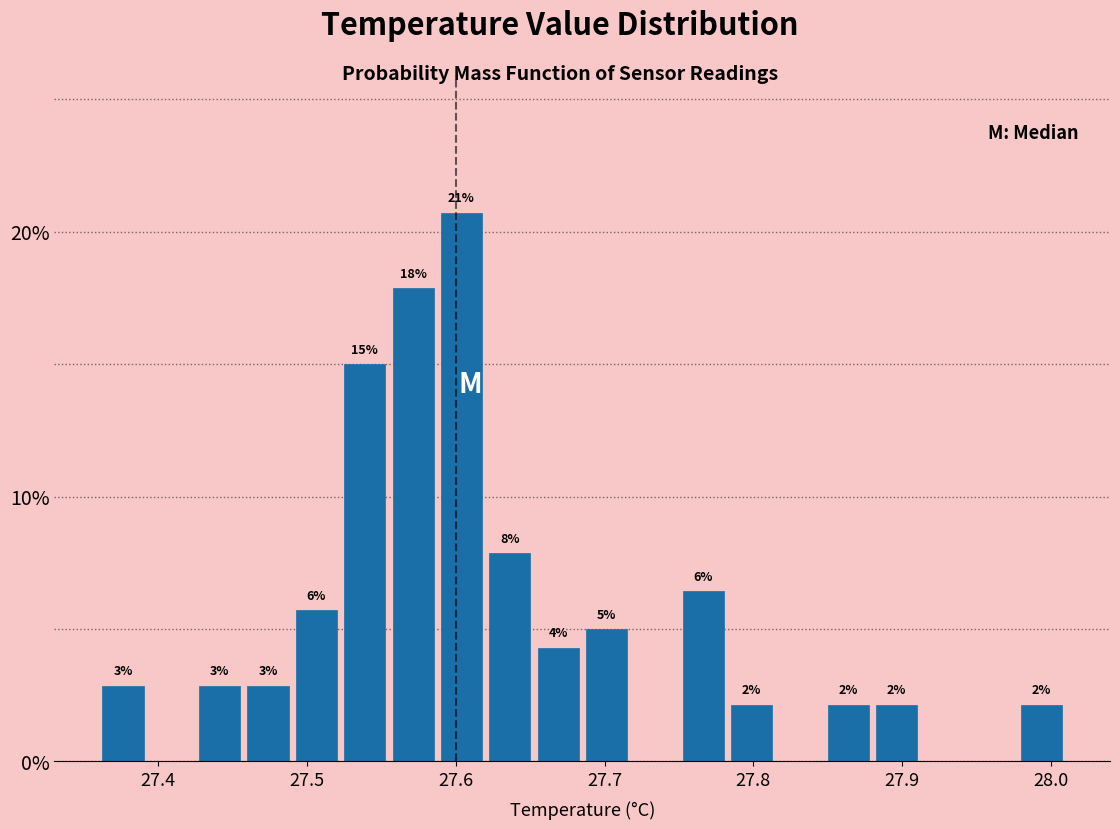

Read against the x-axis, roughly where is the centre of the tallest bar?

27.60